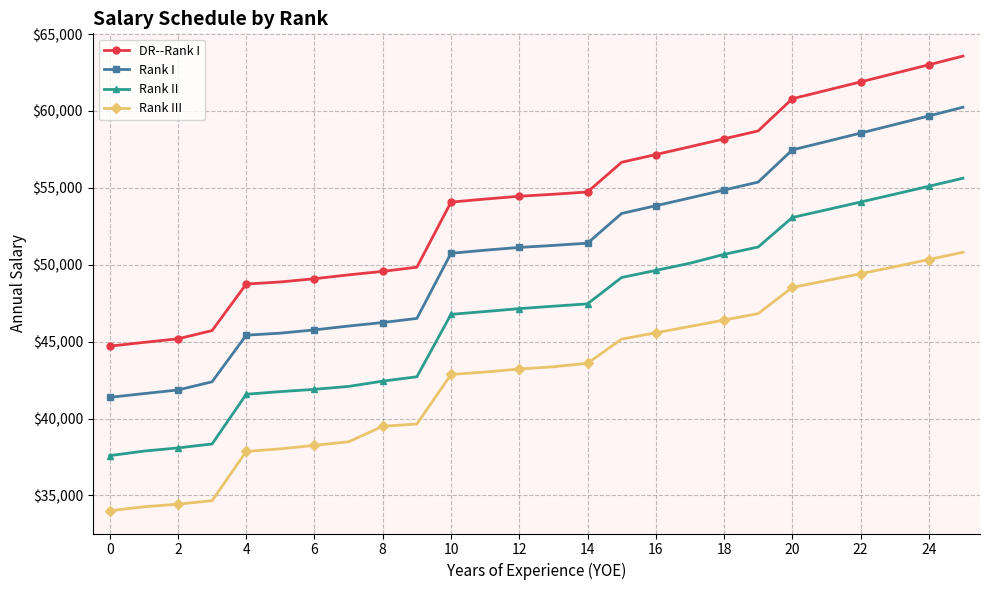

True or false: Rank II and Rank III cross at least once.

False